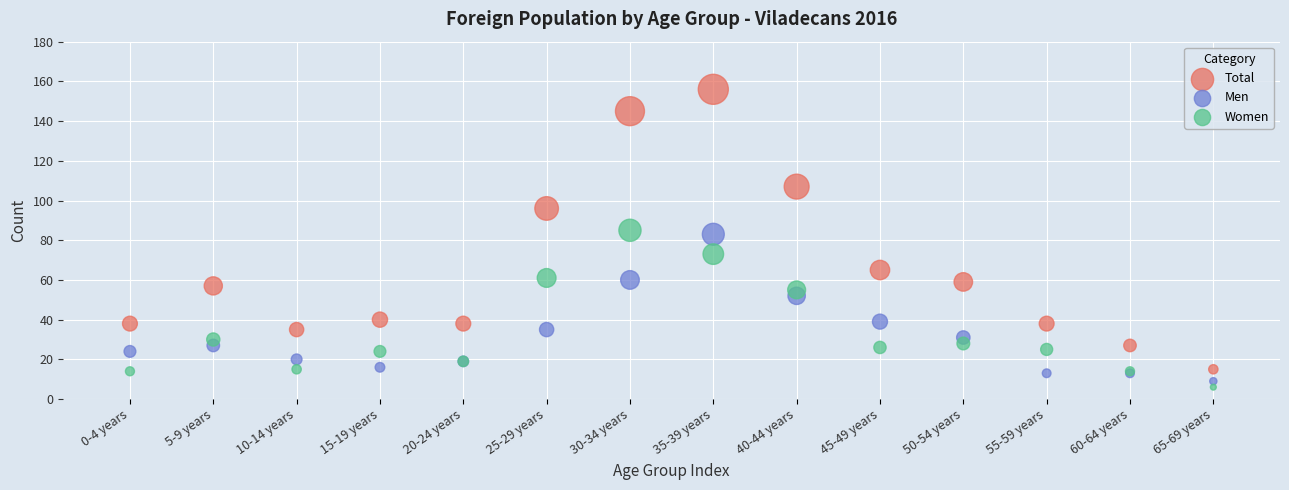

Across all series, what Y value is closest to 81?

83